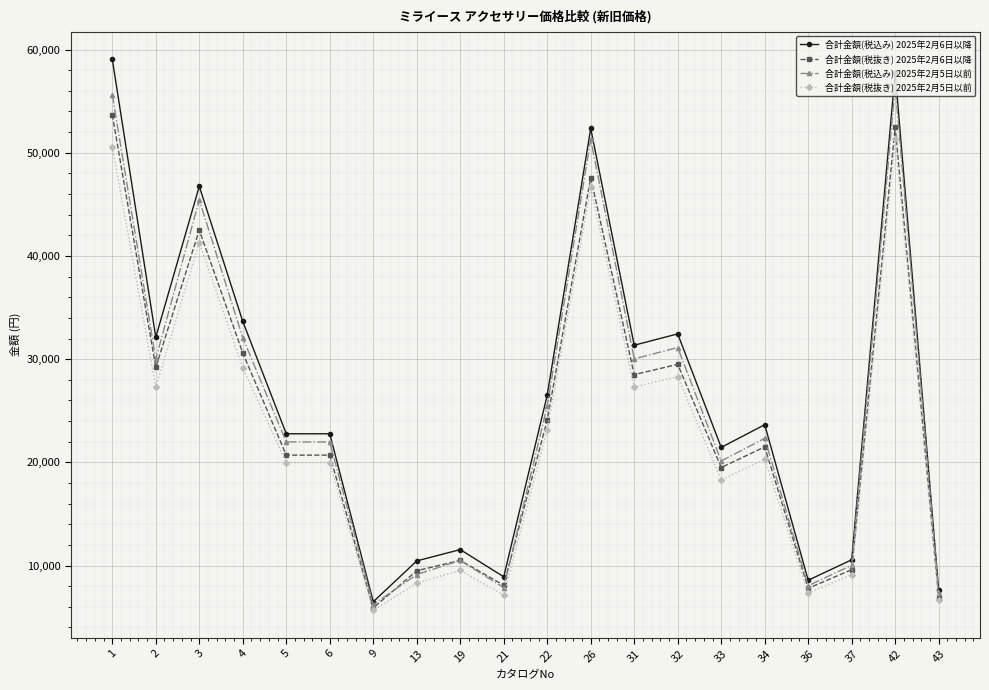

What is the spread (max minus min) of values at 9?

830